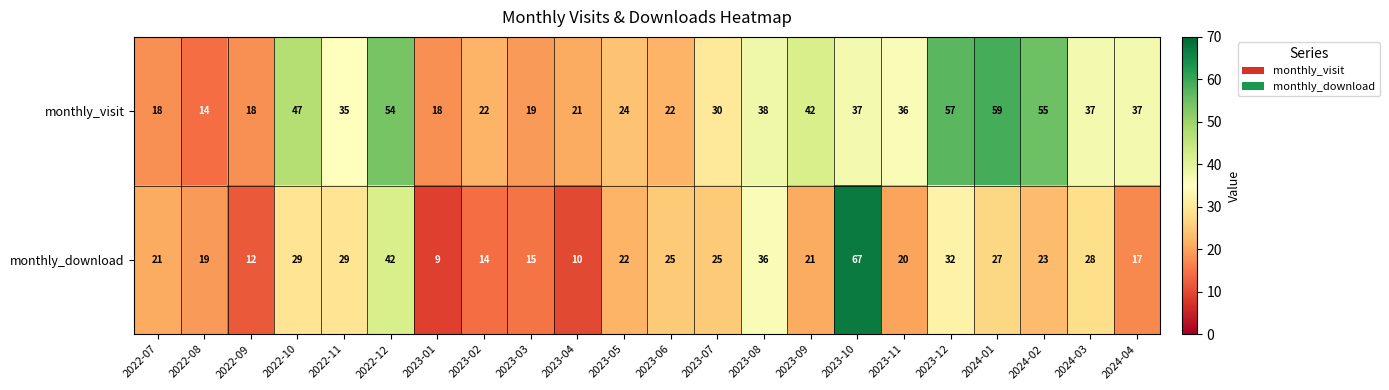

Rank the series by their maximum value, from lowest to highest.

monthly_visit, monthly_download